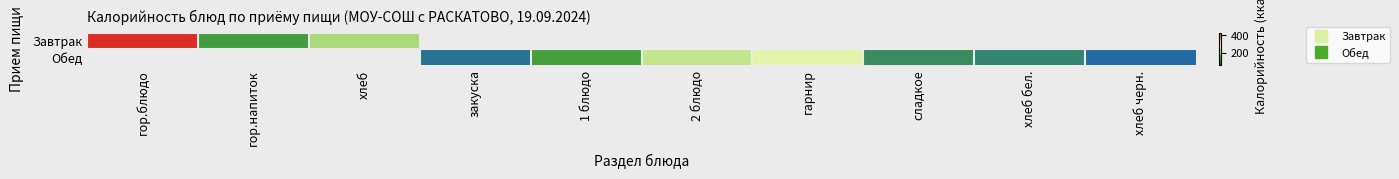

How many categories are shown in the chart?

10